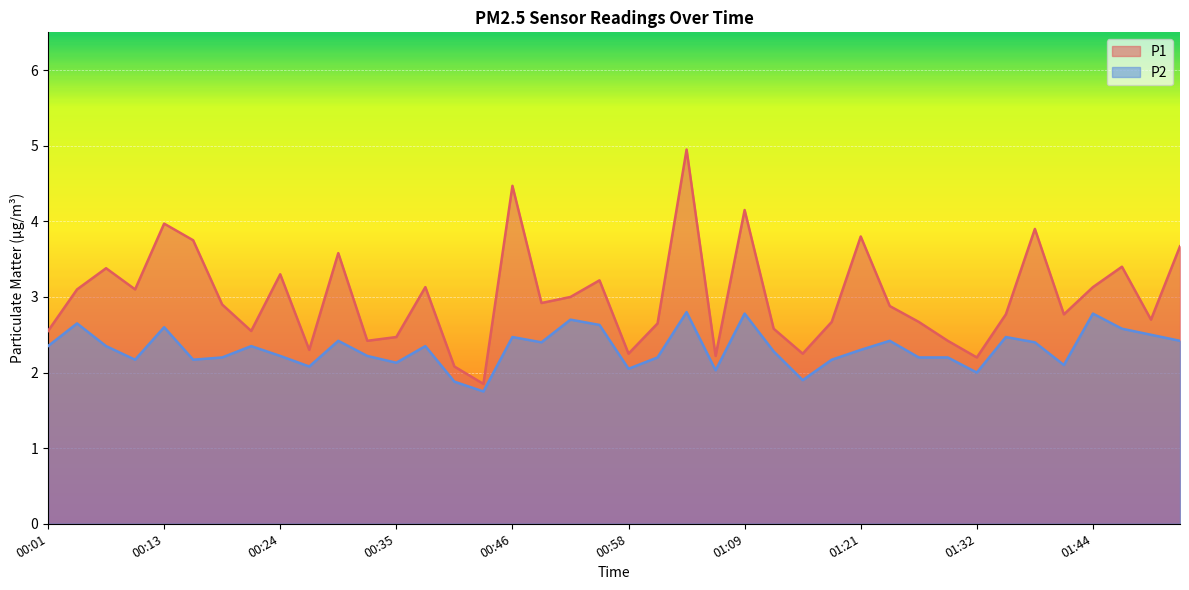

Reading left to right, transcribe all the data shown in this chart.

P1: 00:01=2.5	00:04=3.1	00:07=3.4	00:10=3.1	00:13=4.0	00:16=3.8	00:18=2.9	00:21=2.5	00:24=3.3	00:27=2.3	00:30=3.6	00:32=2.4	00:35=2.5	00:38=3.1	00:41=2.1	00:44=1.9	00:46=4.5	00:49=2.9	00:52=3.0	00:55=3.2	00:58=2.2	01:00=2.6	01:03=5.0	01:06=2.2	01:09=4.2	01:12=2.6	01:15=2.2	01:18=2.7	01:21=3.8	01:23=2.9	01:27=2.7	01:30=2.4	01:32=2.2	01:35=2.8	01:38=3.9	01:41=2.8	01:44=3.1	01:46=3.4	01:49=2.7	01:52=3.7
P2: 00:01=2.4	00:04=2.6	00:07=2.4	00:10=2.2	00:13=2.6	00:16=2.2	00:18=2.2	00:21=2.4	00:24=2.2	00:27=2.1	00:30=2.4	00:32=2.2	00:35=2.1	00:38=2.4	00:41=1.9	00:44=1.8	00:46=2.5	00:49=2.4	00:52=2.7	00:55=2.6	00:58=2.0	01:00=2.2	01:03=2.8	01:06=2.0	01:09=2.8	01:12=2.3	01:15=1.9	01:18=2.2	01:21=2.3	01:23=2.4	01:27=2.2	01:30=2.2	01:32=2.0	01:35=2.5	01:38=2.4	01:41=2.1	01:44=2.8	01:46=2.6	01:49=2.5	01:52=2.4